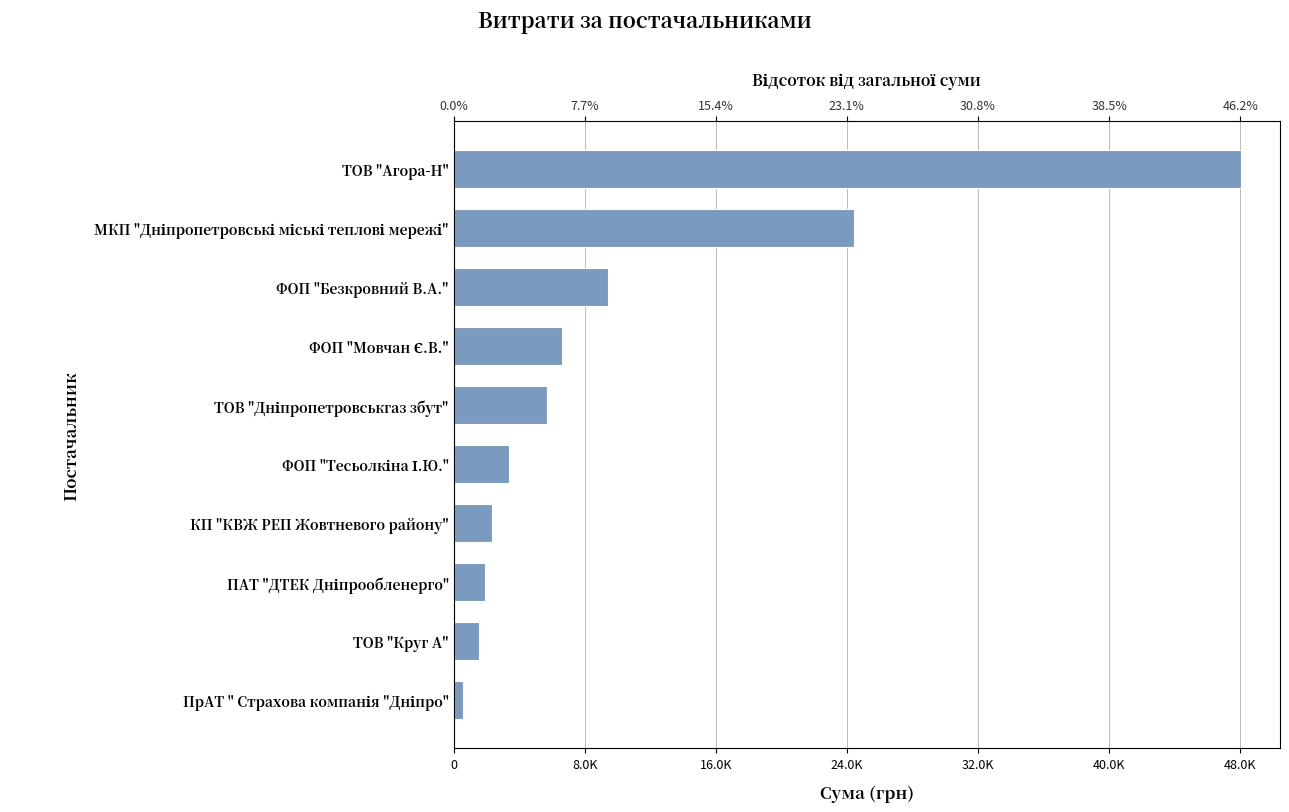

Is it true that the value at ТОВ "Агора-Н" is 26952.7?

False